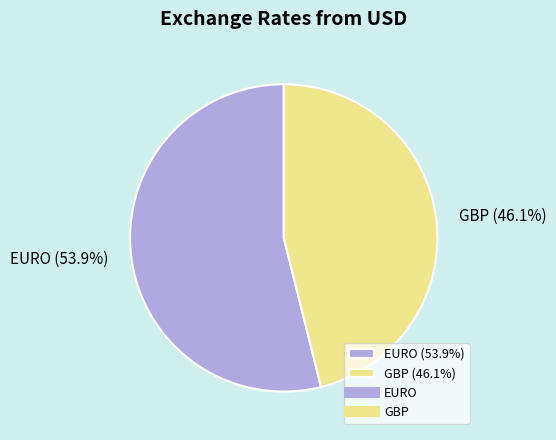

Which has a higher value, GBP or EURO?

EURO